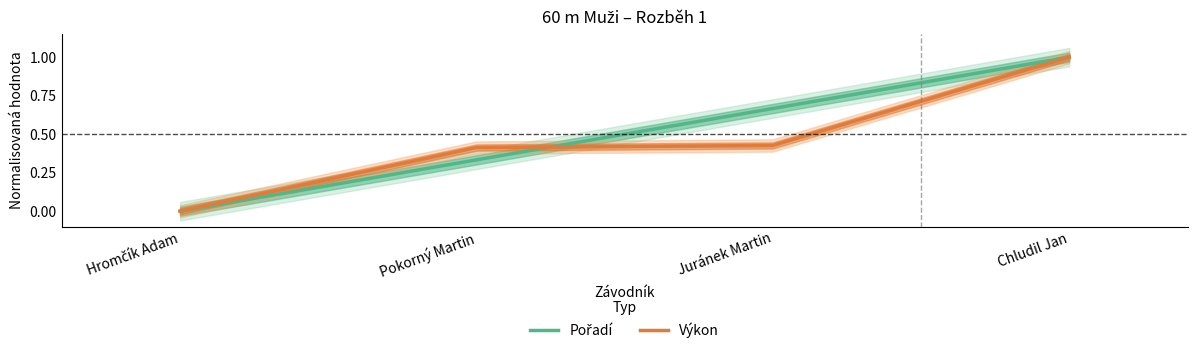

Rank the series by their maximum value, from highest to lowest.

Pořadí, Výkon